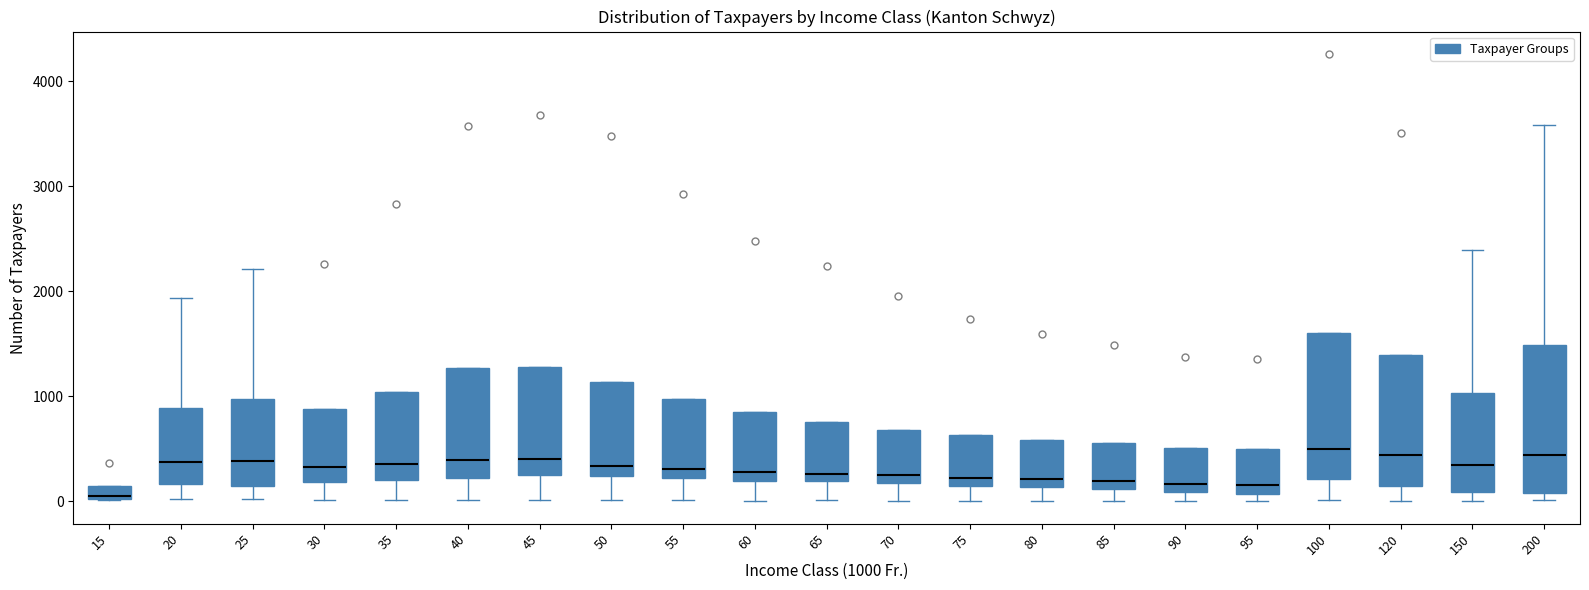

Which box has the lowest median line?

15